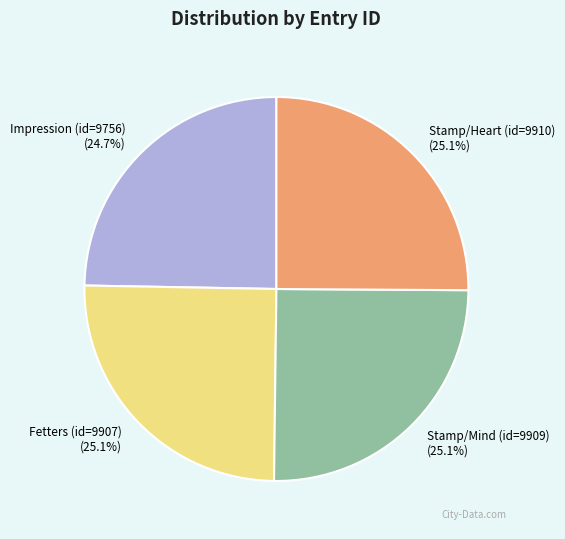

The Impression (id=9756) slice represents 13% of the pie. True or false?

False